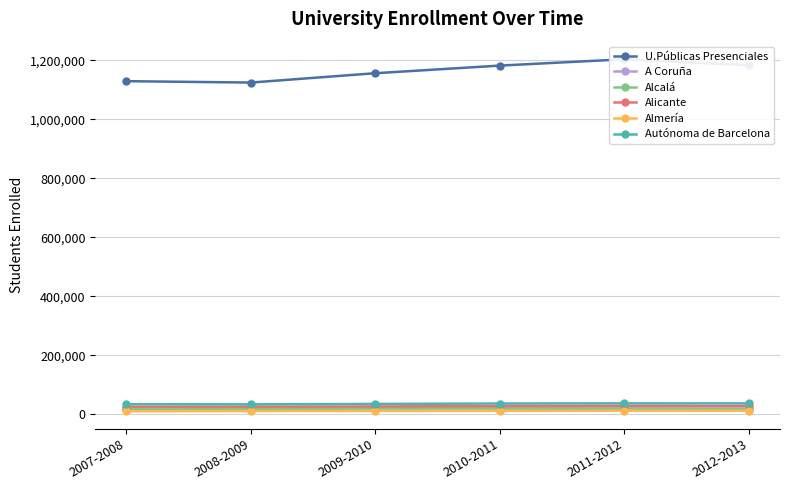

Is it true that U.Públicas Presenciales equals 1724808 at 2008-2009?

False